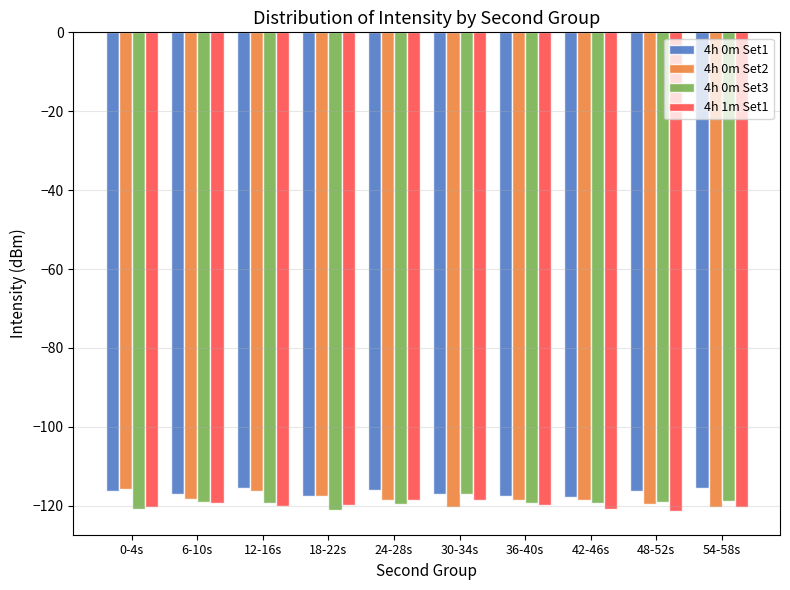

What is the spread (max minus min) of values at 18-22s?

3.7